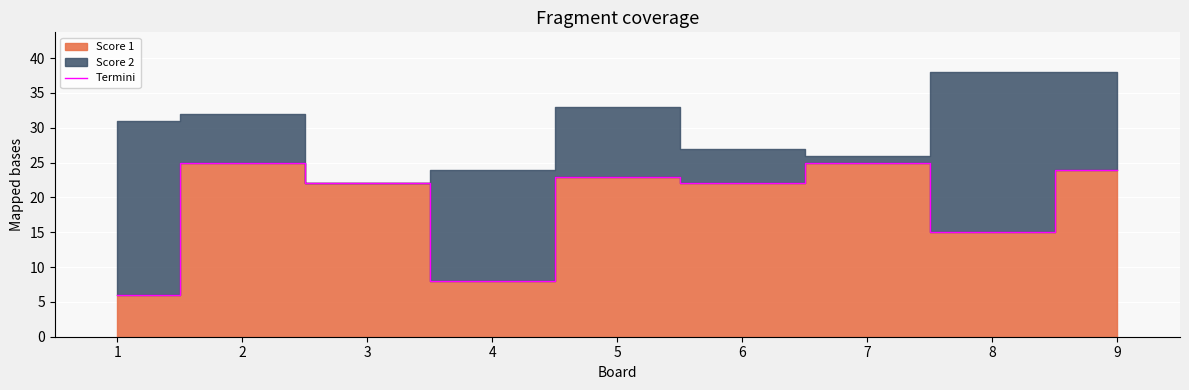

What is the maximum value for Termini?

25